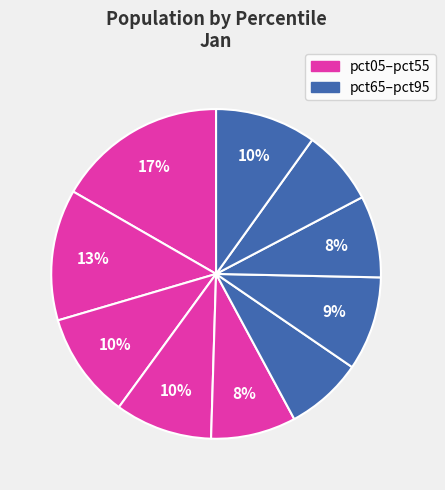

How many slices are in this pie chart?

10